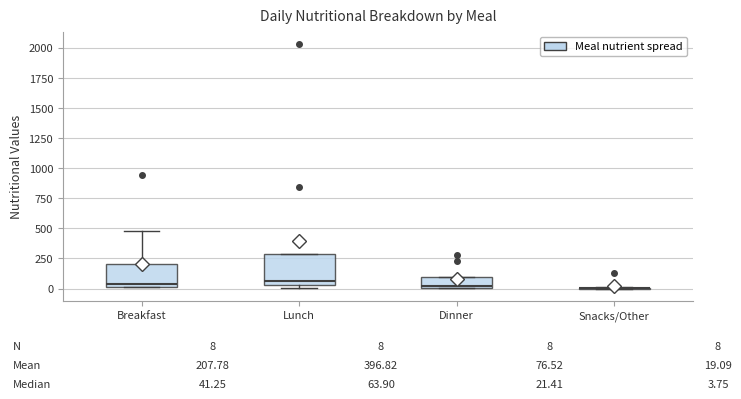

Comparing the boxes themselves (not the whiskers), which one is the tallest?

Lunch